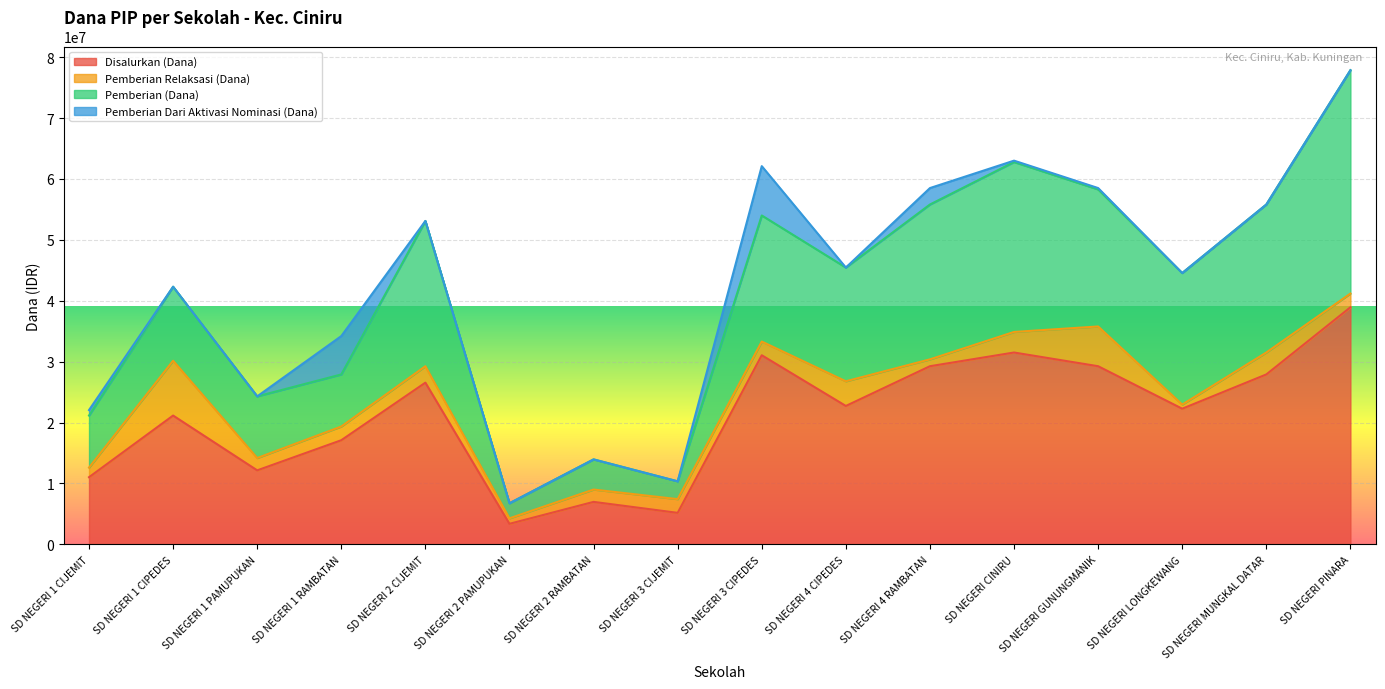

What are all the series names shown in the legend?

Disalurkan (Dana), Pemberian Relaksasi (Dana), Pemberian (Dana), Pemberian Dari Aktivasi Nominasi (Dana)